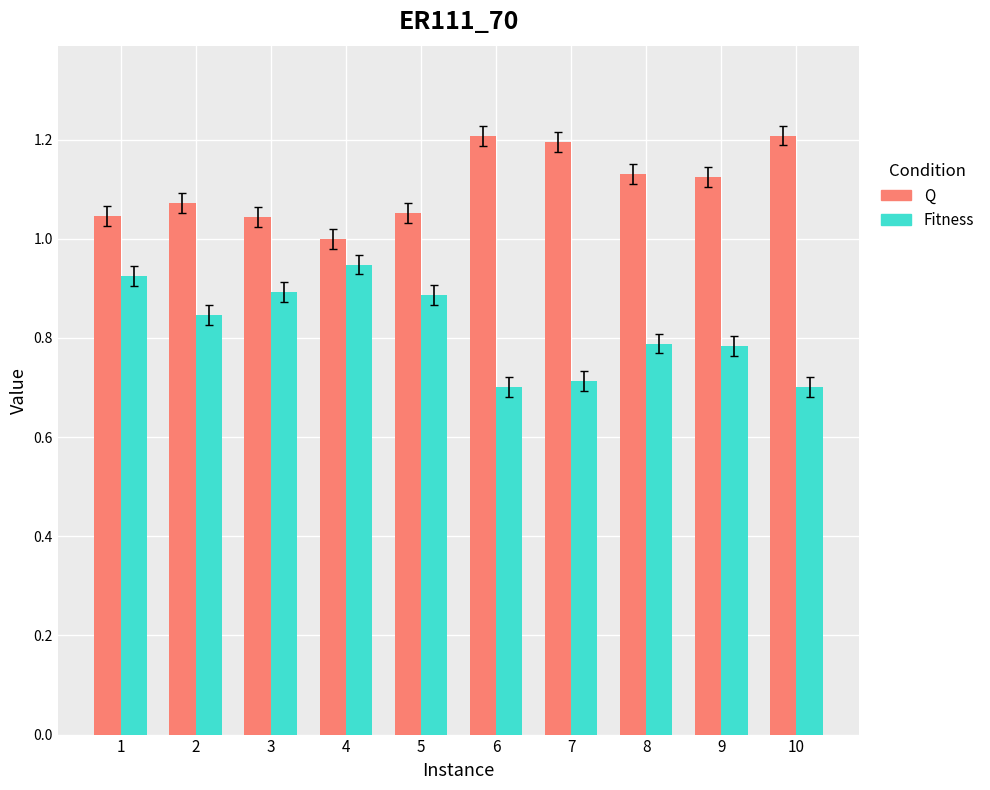

How many bars are there in each group?

2